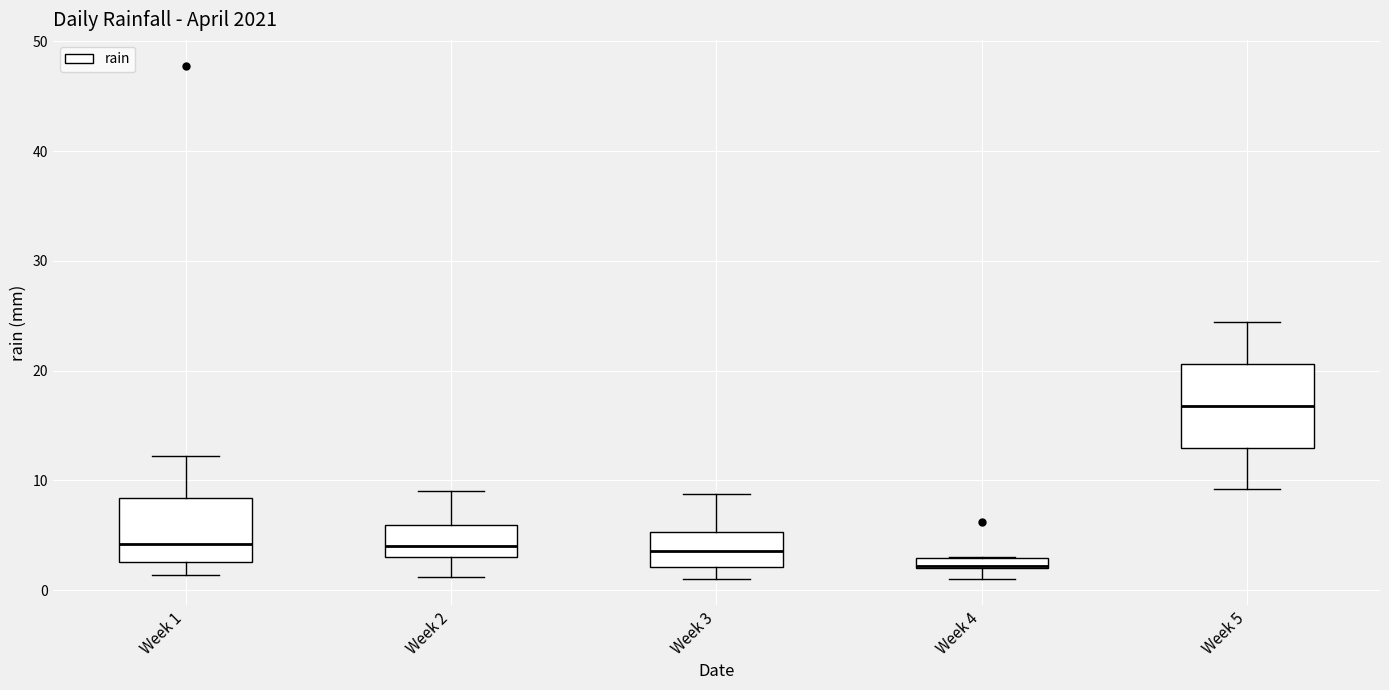

Which box is the tallest, from its lower edge to its upper edge?

Week 5